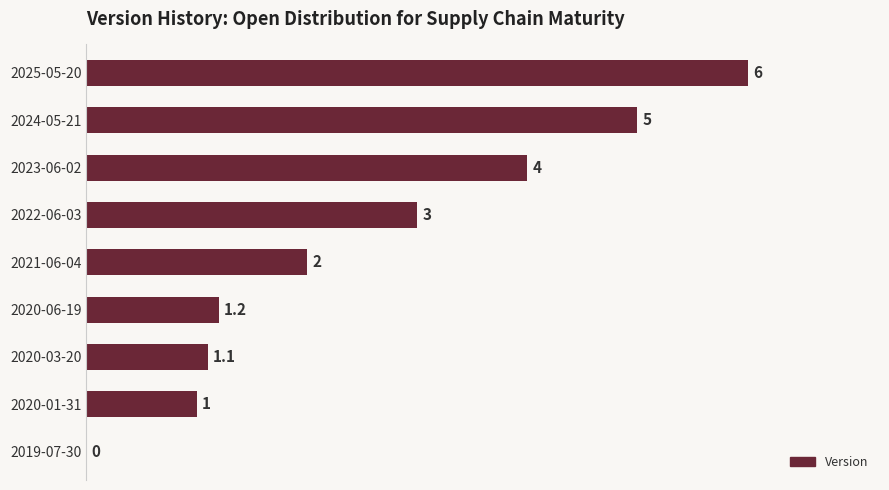

Reading top to bottom, what are all the values shown in this chart?

2025-05-20=6.0	2024-05-21=5.0	2023-06-02=4.0	2022-06-03=3.0	2021-06-04=2.0	2020-06-19=1.2	2020-03-20=1.1	2020-01-31=1.0	2019-07-30=0.0